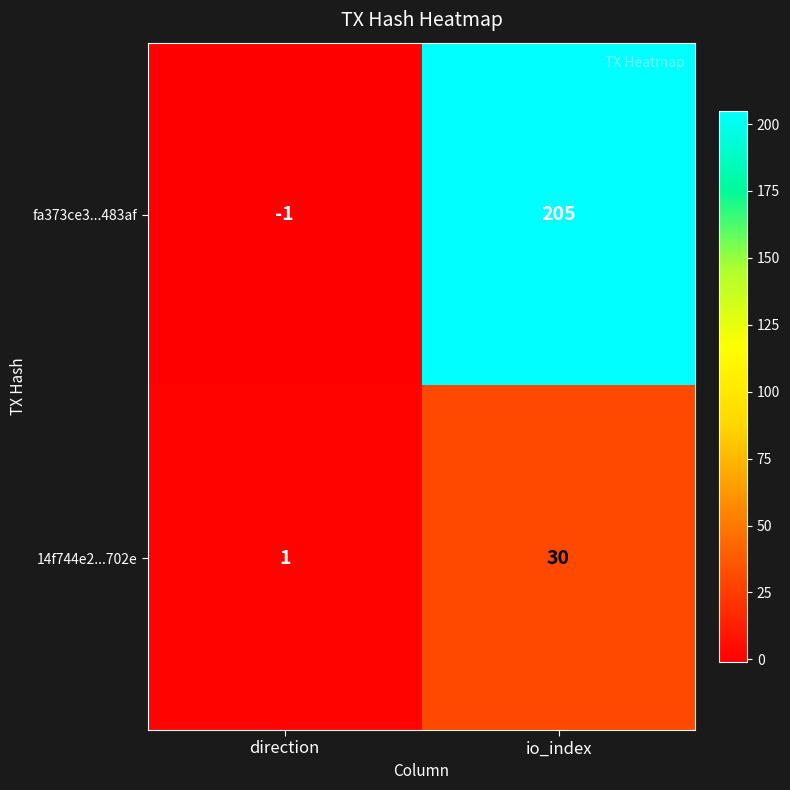

What is the difference between the maximum and minimum values in the 14f744e2...702e series?

29